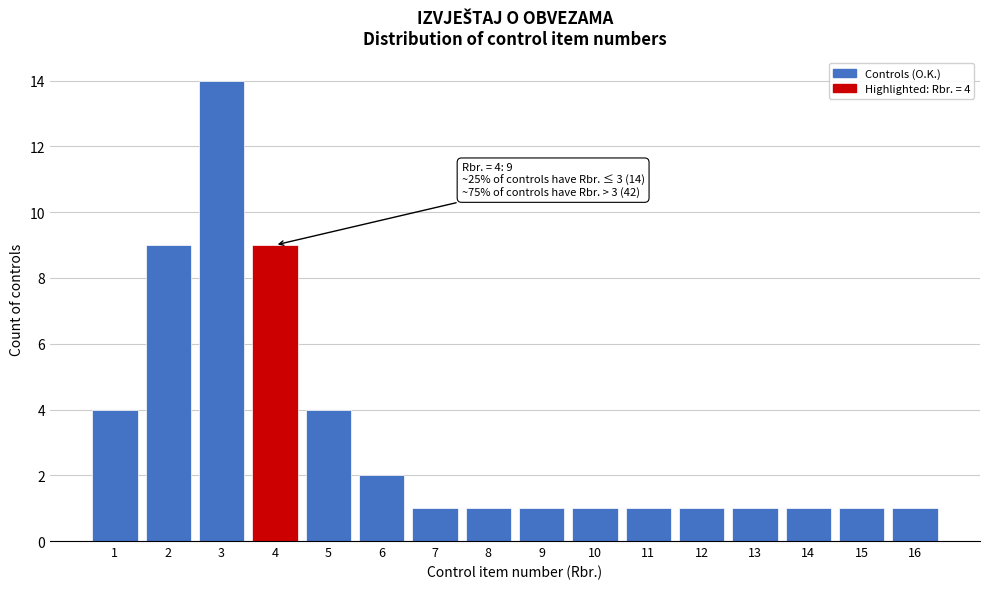

Reading left to right, what are all the values shown in this chart?

4	9	14	9	4	2	1	1	1	1	1	1	1	1	1	1